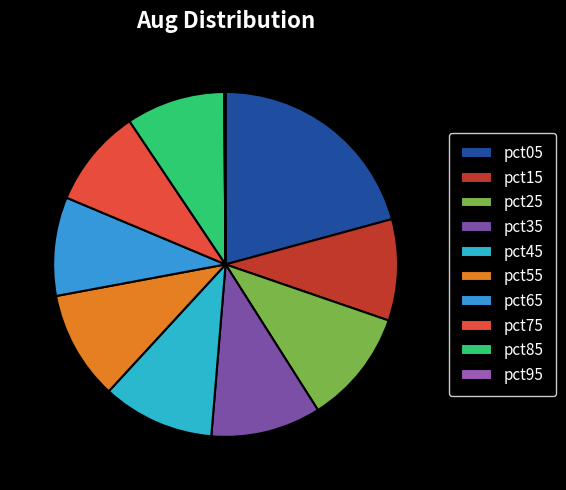

How many slices are in this pie chart?

10